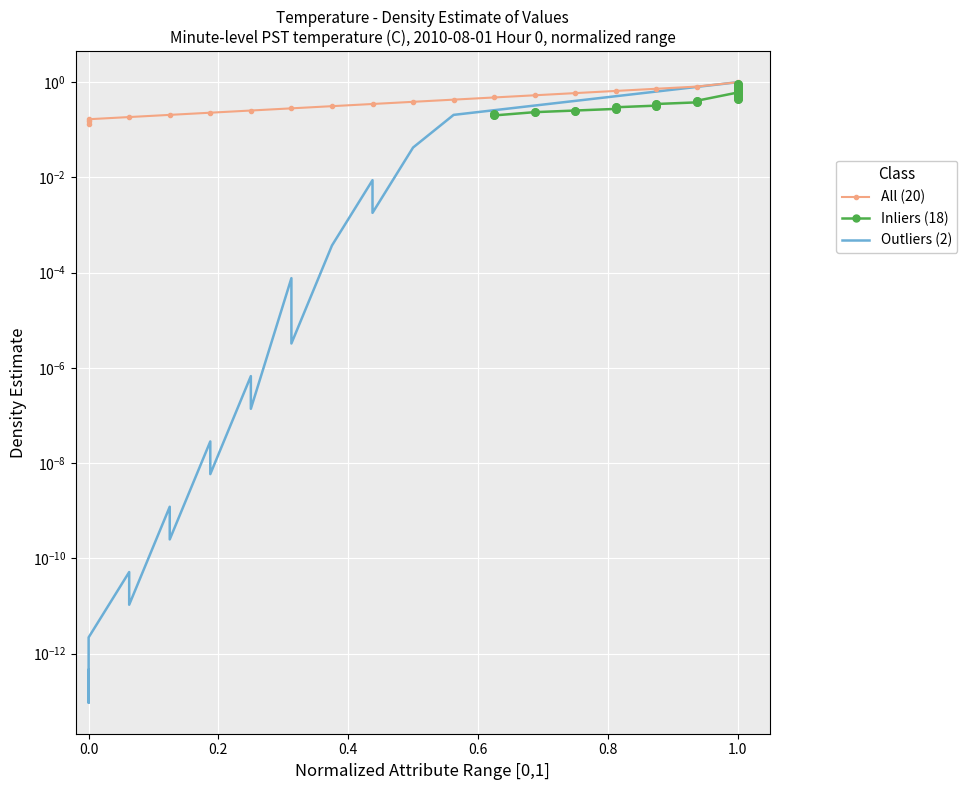

Which series reaches the minimum Y coordinate?

Outliers (2)